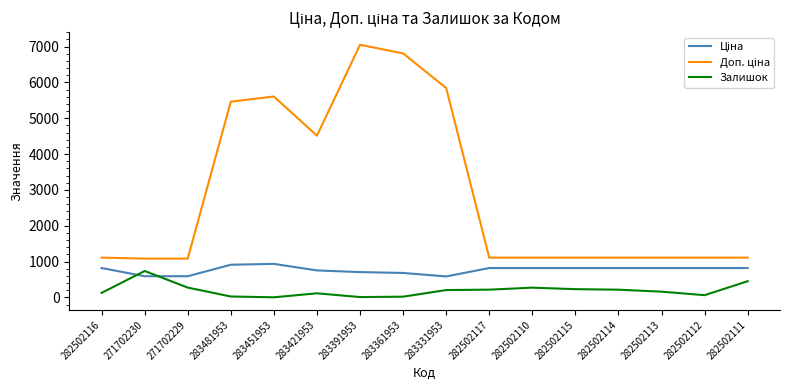

Which label corresponds to the largest value in the chart?

283391953